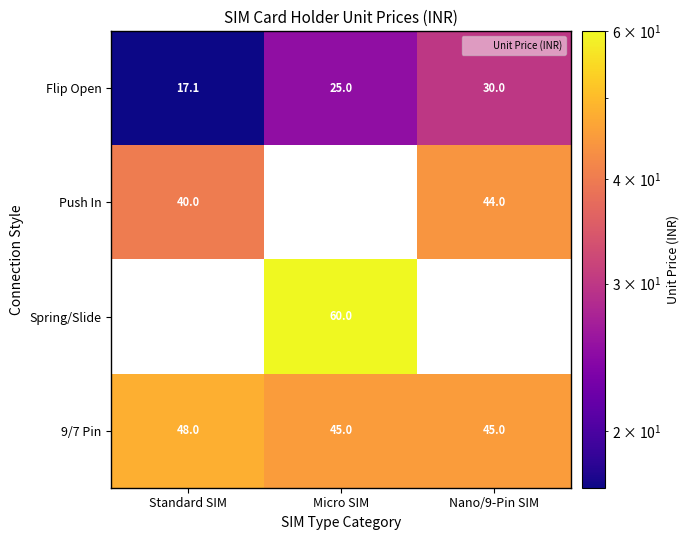

Is it true that 9/7 Pin equals 62.8 at Standard SIM?

False